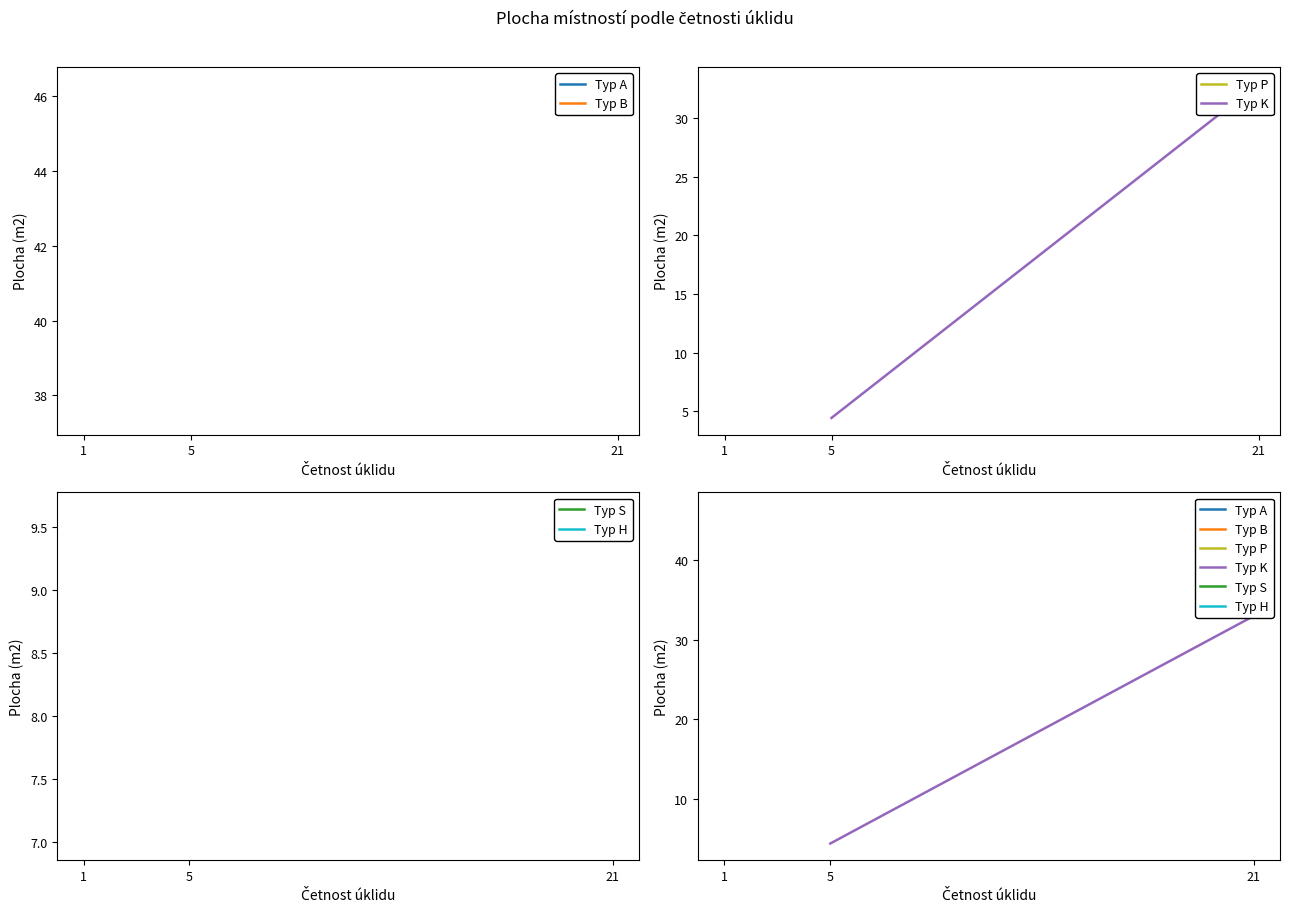

Does the chart display data point markers on the line(s)?

No